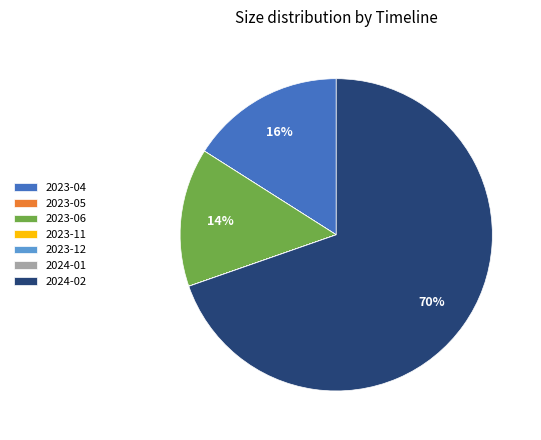

To the nearest percent, what is the difference between the largest and smallest slice percentages?

70%